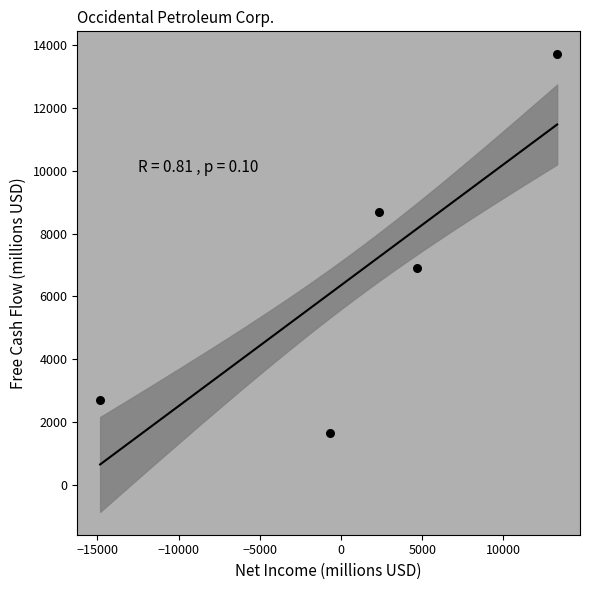

What is the range of Y values (max minus min)?

12082